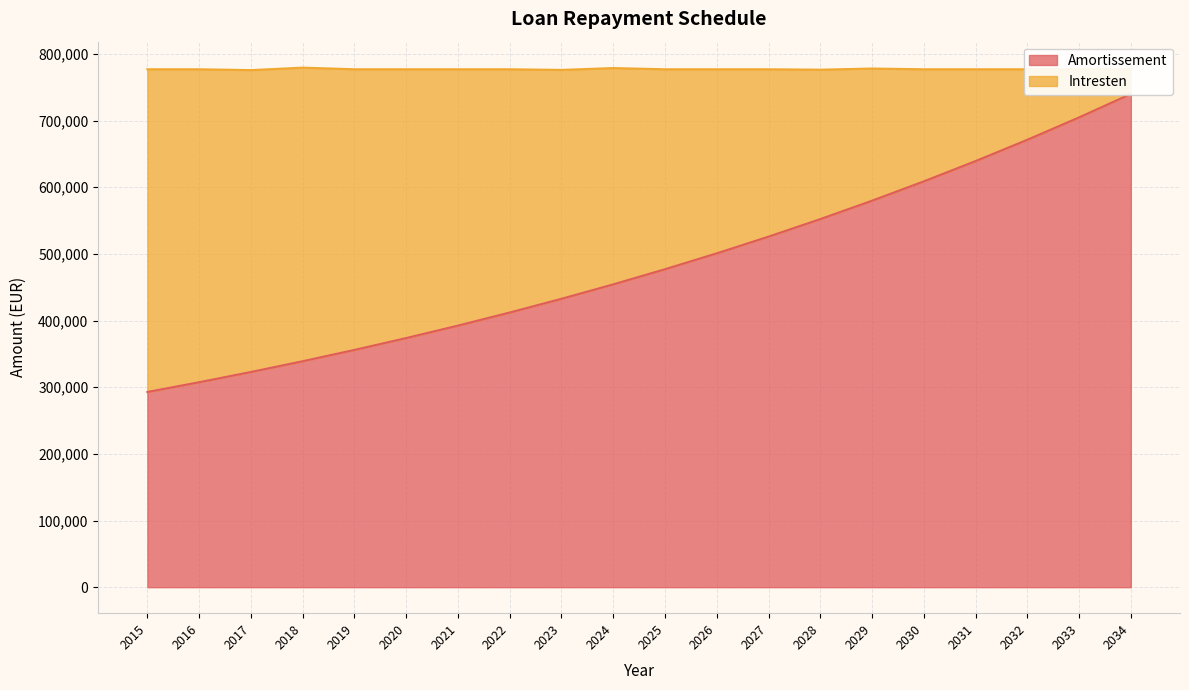

What is the sum of all values?

9682687.0